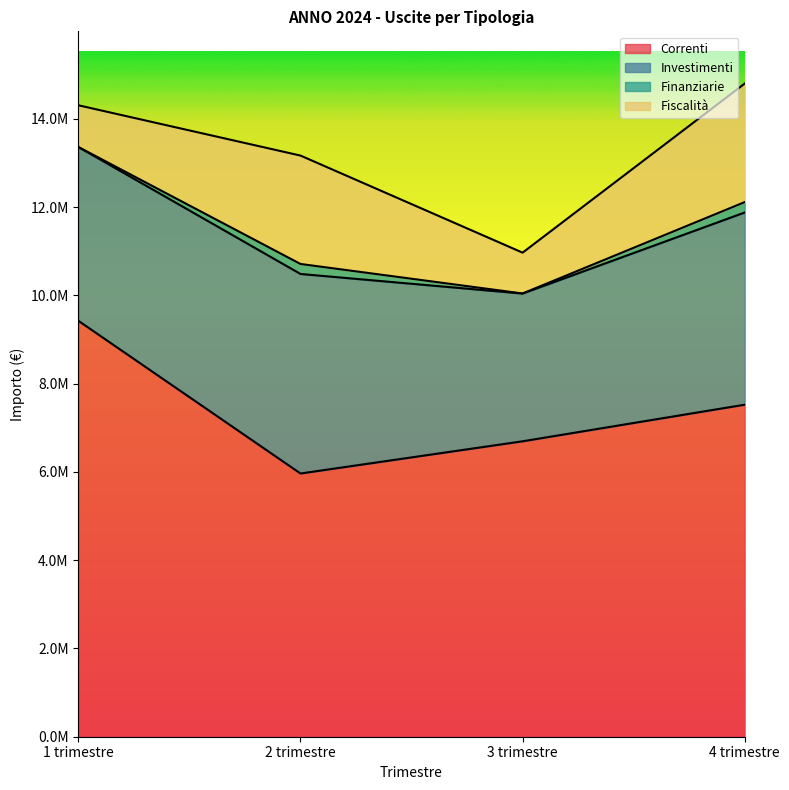

What is the minimum value shown in the chart?

982.6